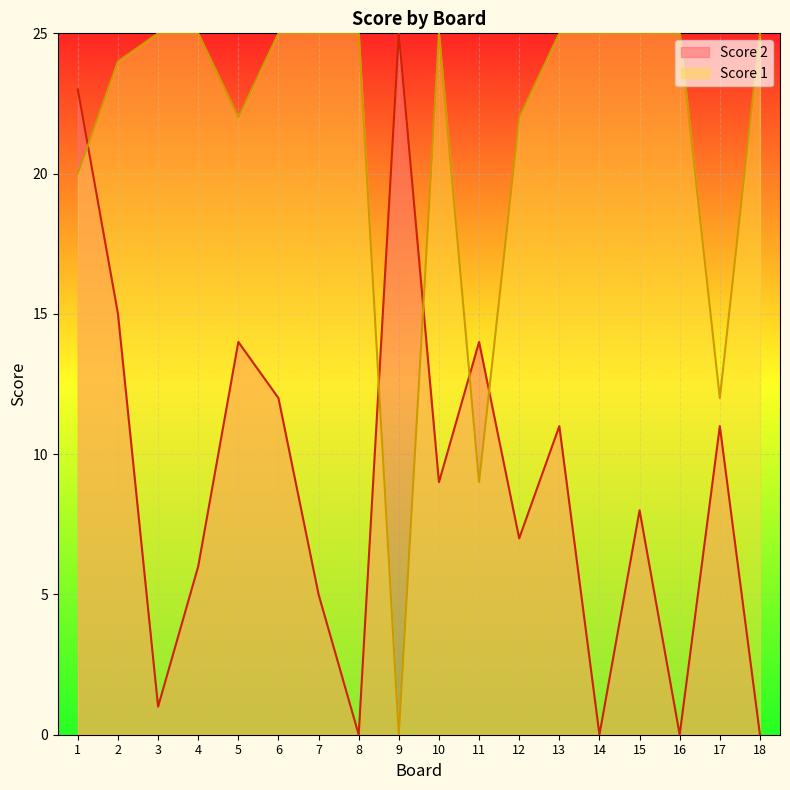

What is the average value of the Score 1 series?

21